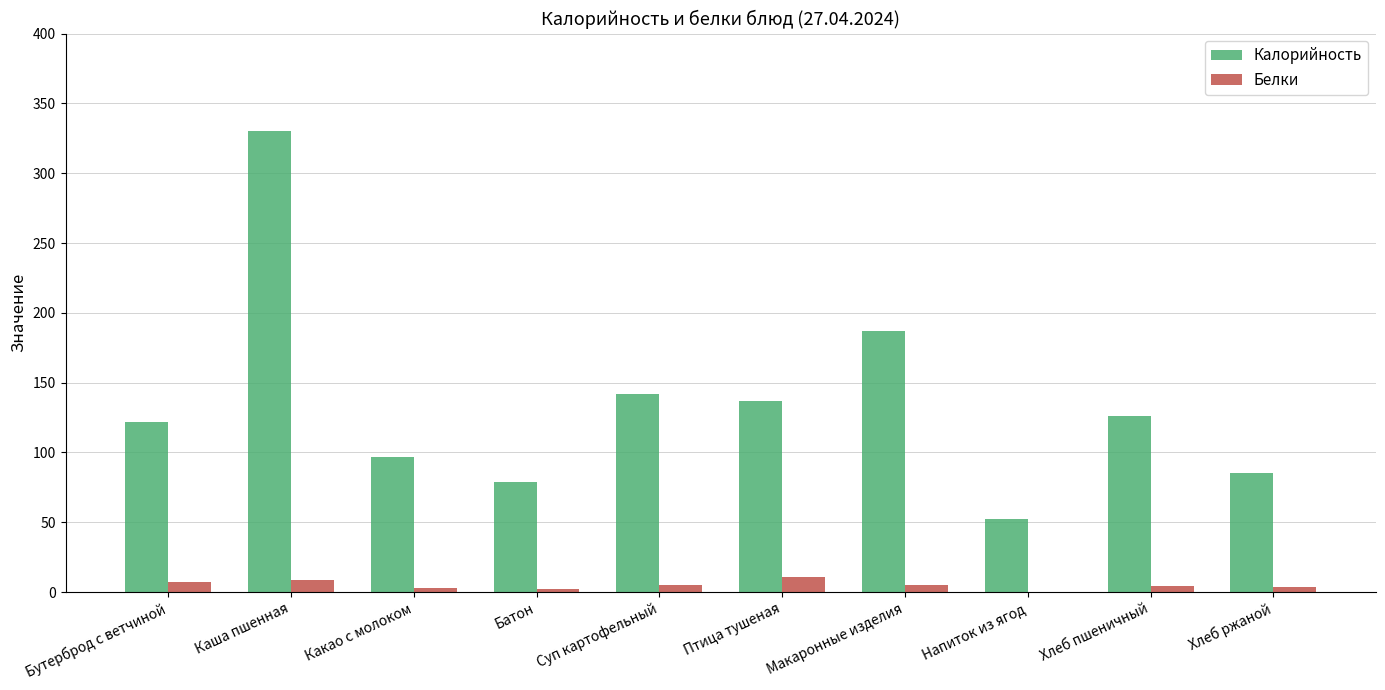

Where is Калорийность nearest to the value 191?

Макаронные изделия